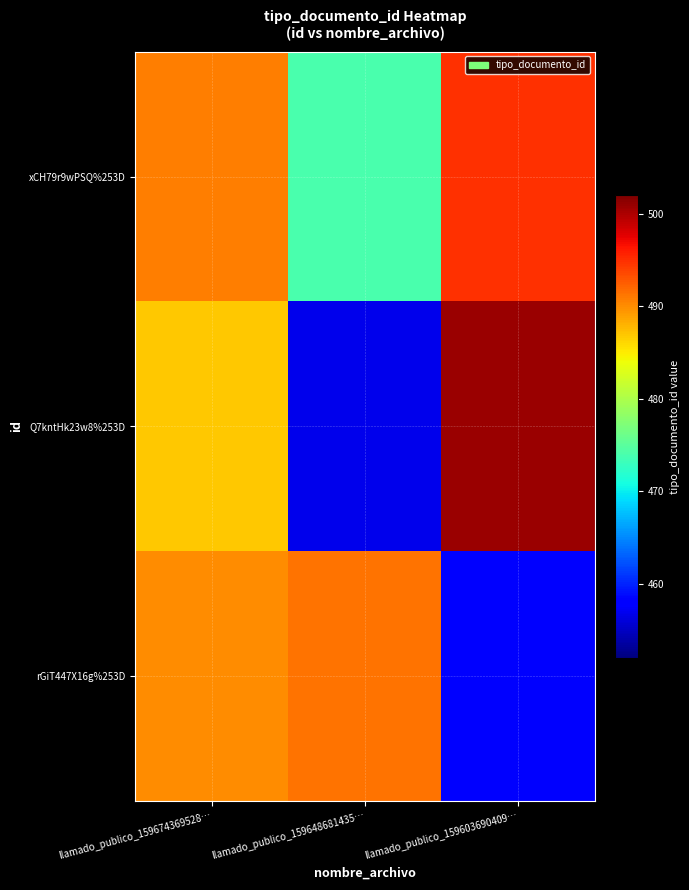

What is the spread (max minus min) of values at llamado_publico_159674369528…?

3.8